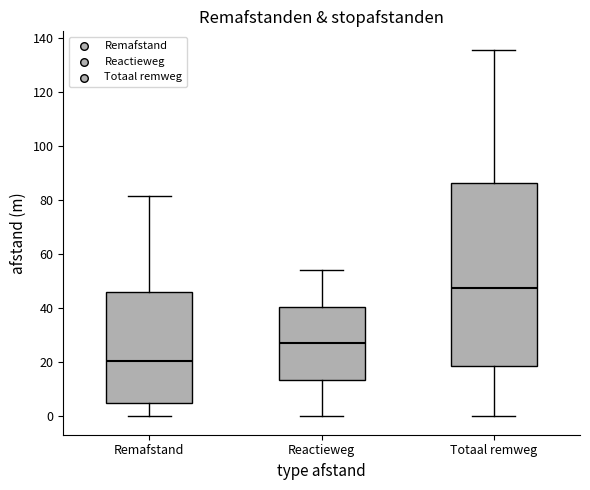

Reading left to right, transcribe this box plot: for each box, give where its median line is, the range the box spans, and where its two whiskers end, as read against the y-axis. The values are not printed on the chart, so give them approximately, as read against the axis.

Remafstand: median 20, box 6 to 46, whiskers 0 to 82
Reactieweg: median 28, box 14 to 40, whiskers 0 to 54
Totaal remweg: median 48, box 18 to 86, whiskers 0 to 136